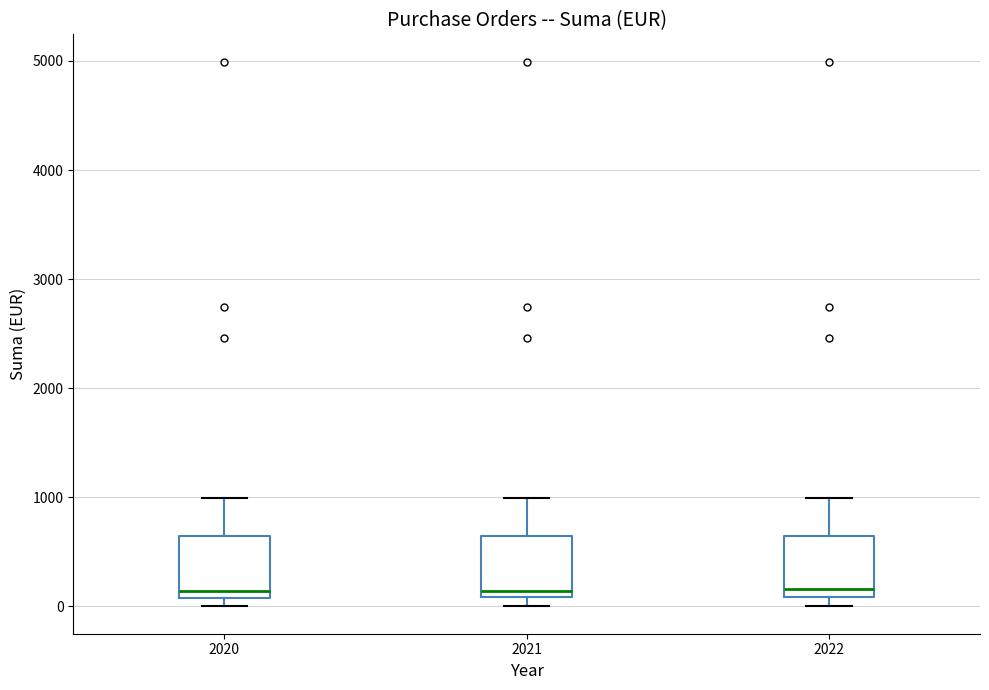

Reading left to right, read every box against the y-axis: the position of its median line, the range the box covers, and the ends of its whiskers. The values are not printed on the chart, so give them approximately, as read against the axis.

2020: median 100 (just above the box's lower edge), box 100 to 600, whiskers 0 to 1000
2021: median 100 (just above the box's lower edge), box 100 to 600, whiskers 0 to 1000
2022: median 200, box 100 to 600, whiskers 0 to 1000